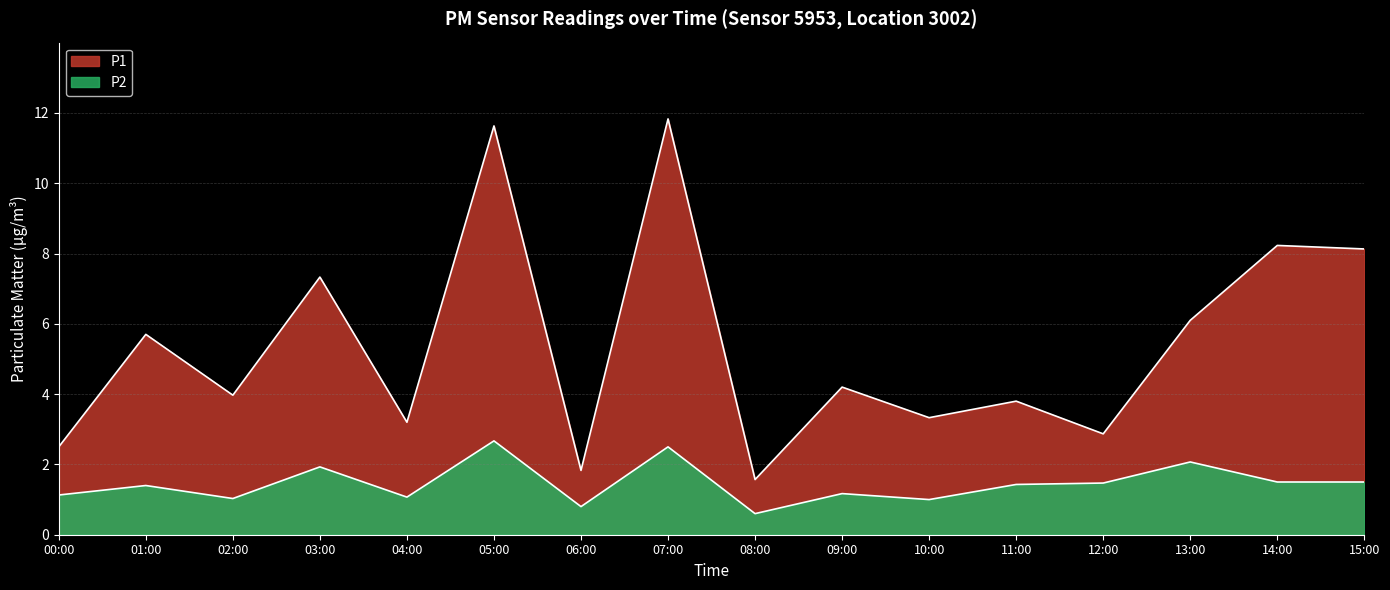

What is the sum of all P1 values?

86.2